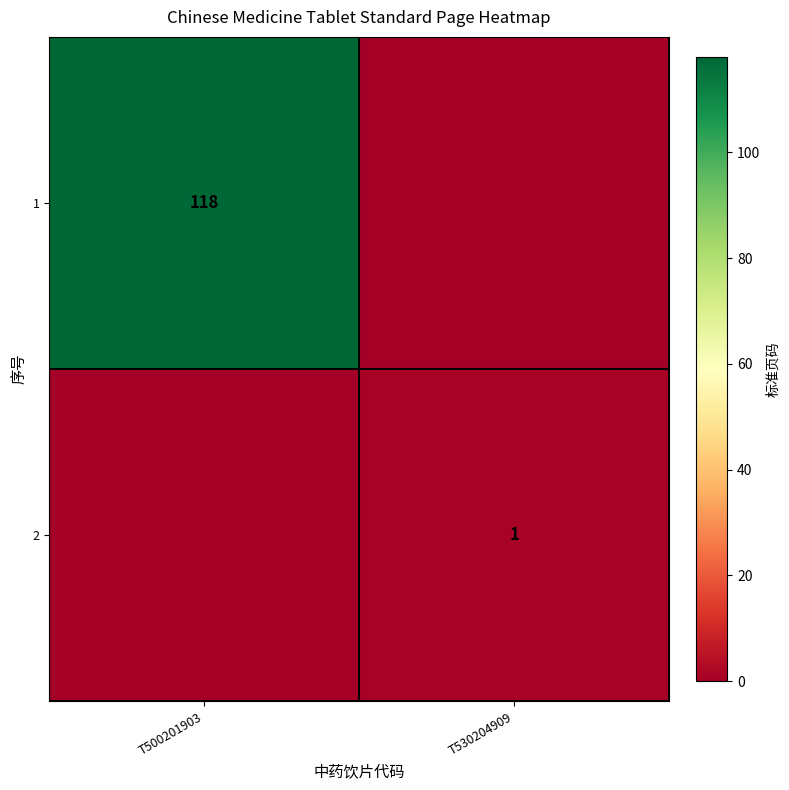

The value of 2 at T530204909 is 2. True or false?

False